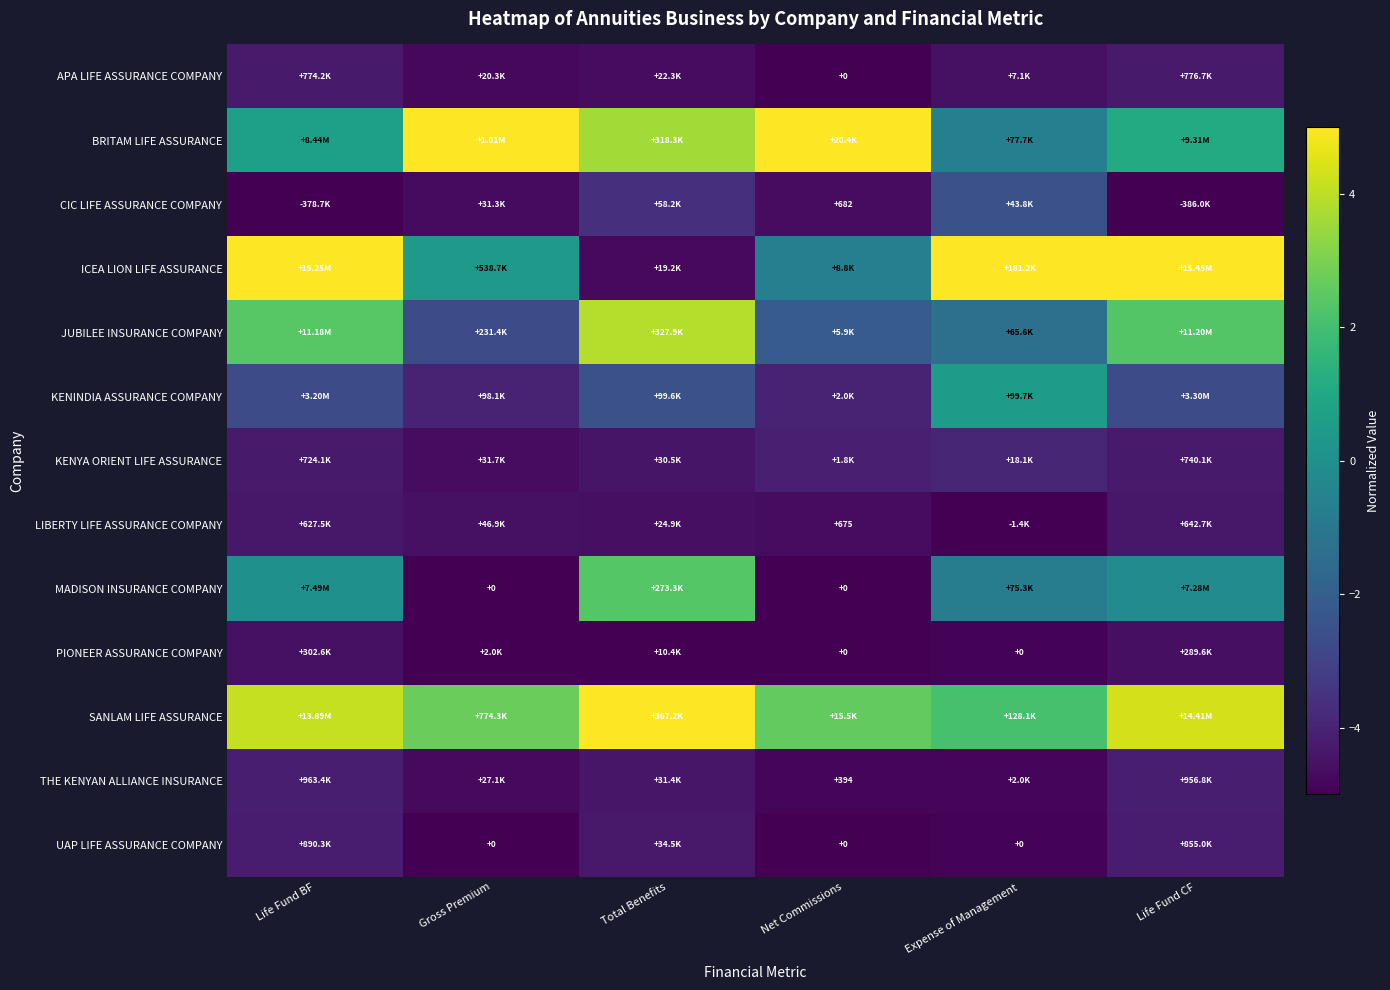

How many data points in KENYA ORIENT LIFE ASSURANCE are less than -4?

5